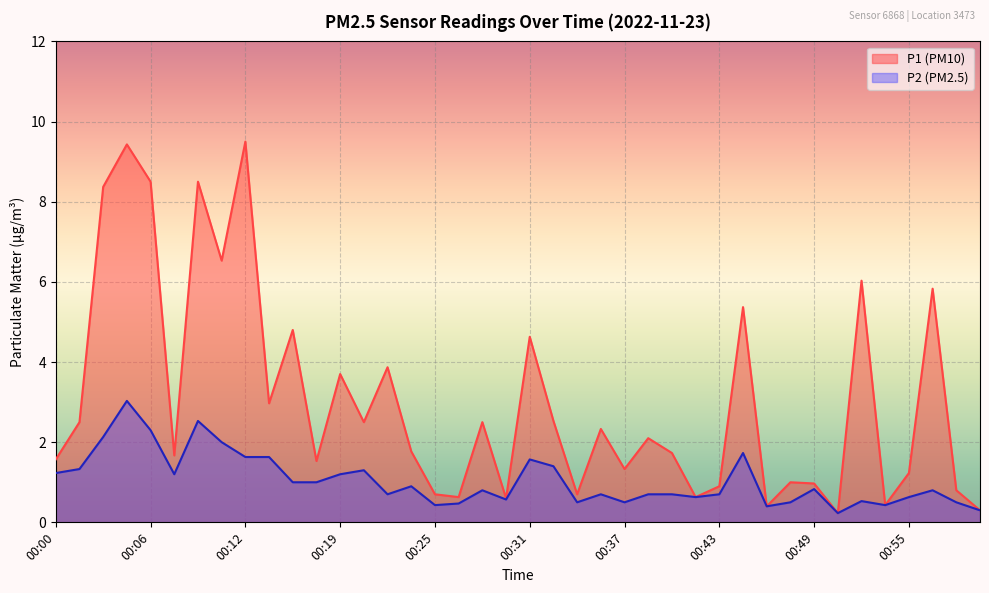

True or false: P1 has a value of 1.8 at 00:19.

False